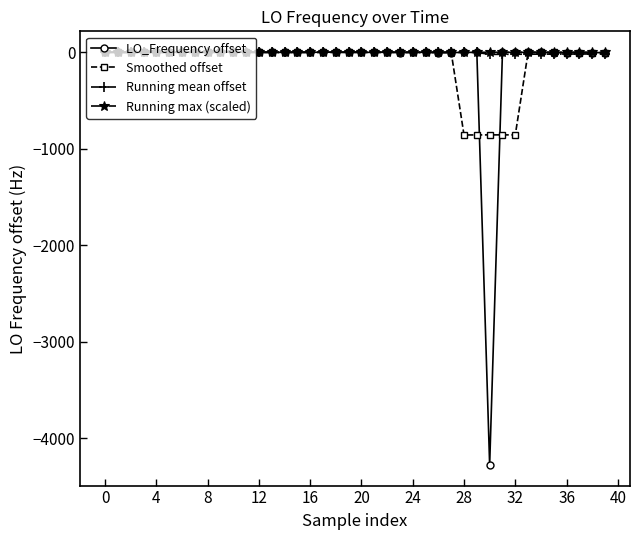

Which series has the widest spread of values?

LO_Frequency offset